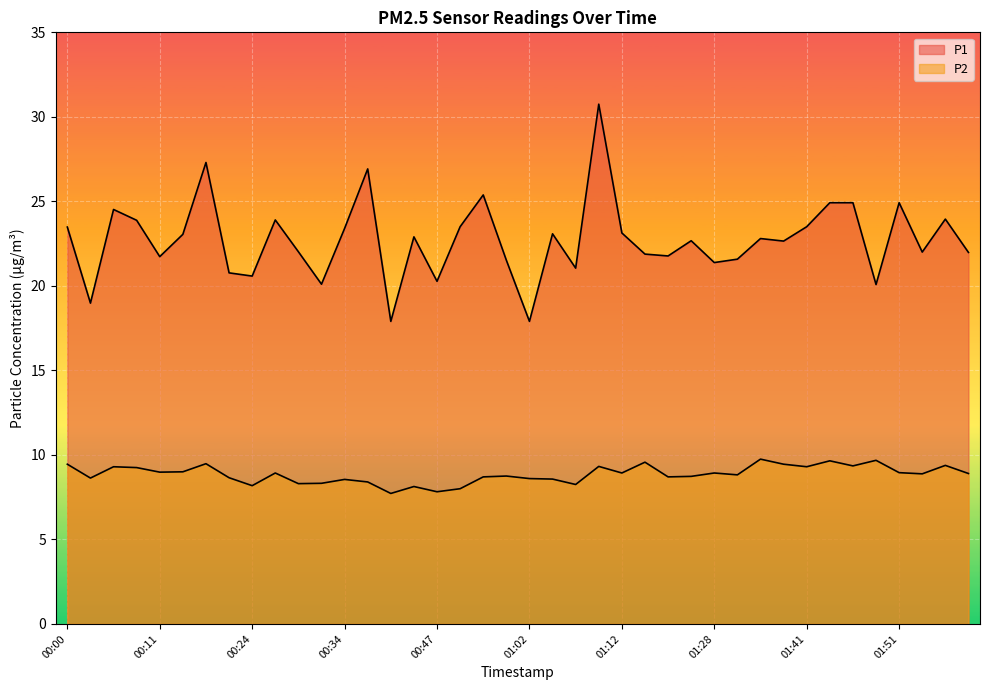

Between 01:02 and 01:17, which is larger?

01:17